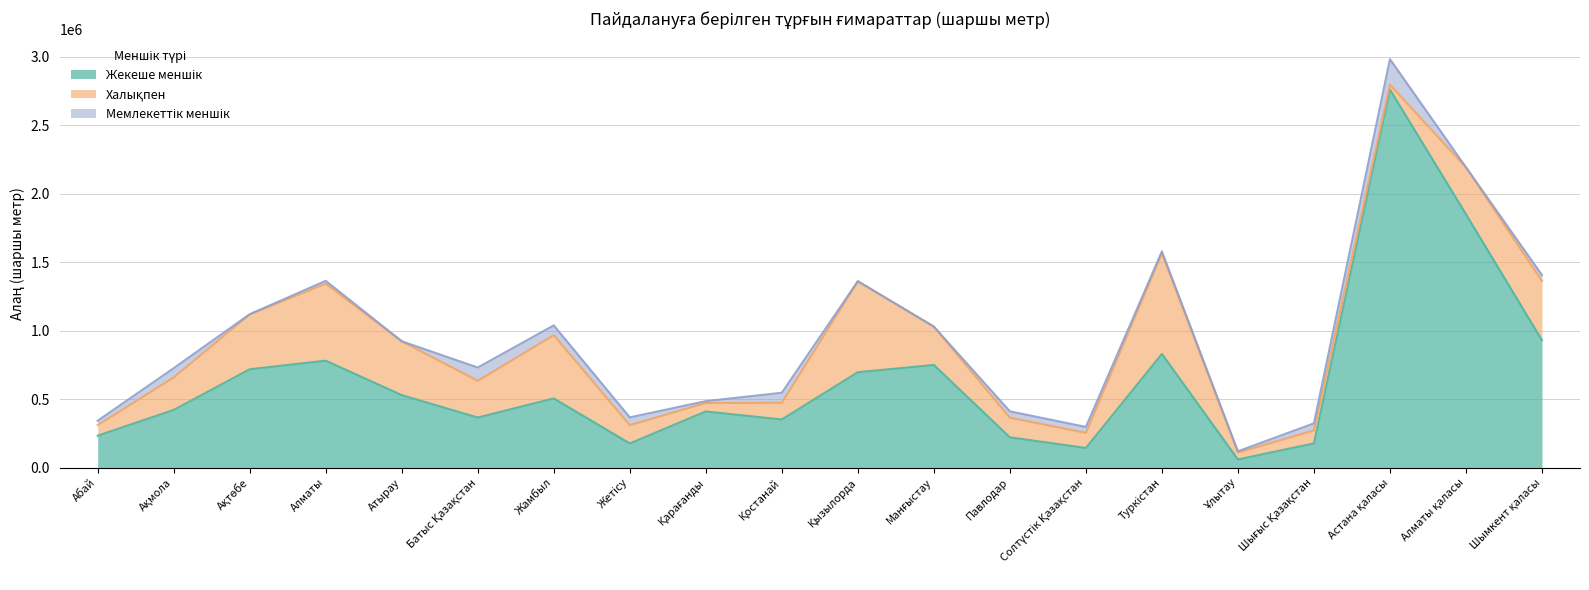

Read the Халықпен value at Батыс Қазақстан.

267928